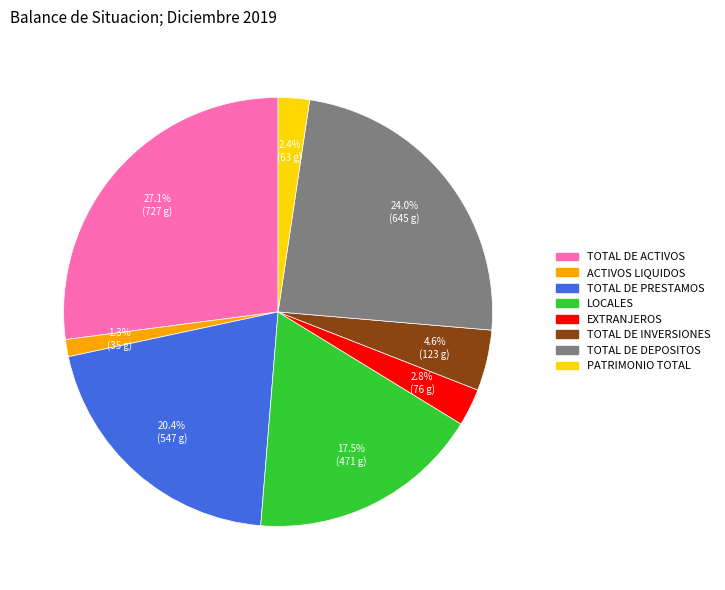

Does any single category account for the majority?

No